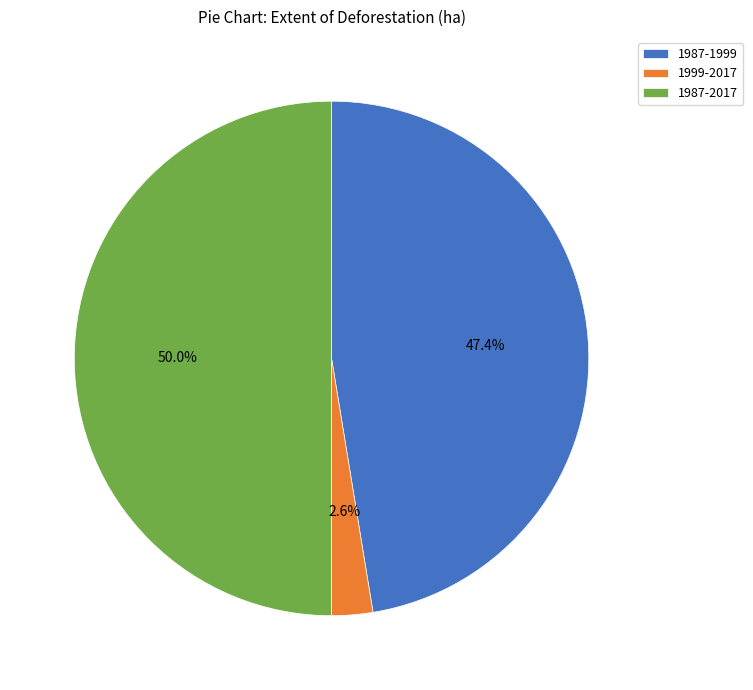

Which slice is the smallest?

1999-2017